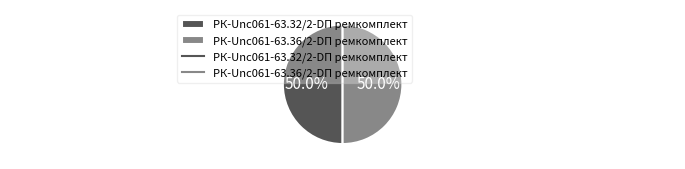

Is it true that РК-Unc061-63.32/2-DП ремкомплект is 50% of the pie?

True